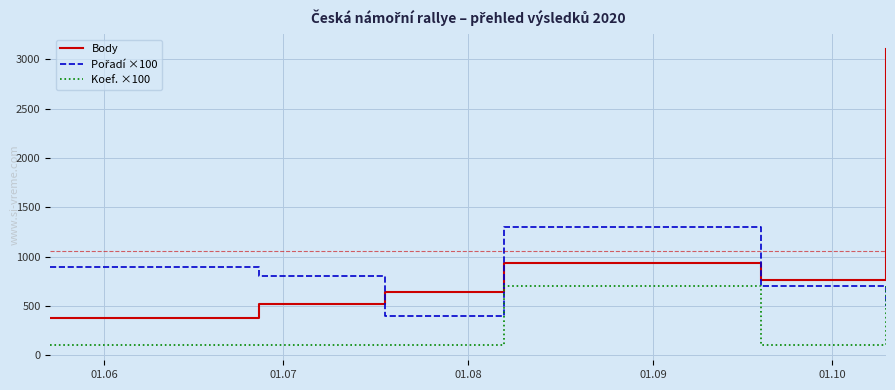

What is the greatest value displayed?

3104